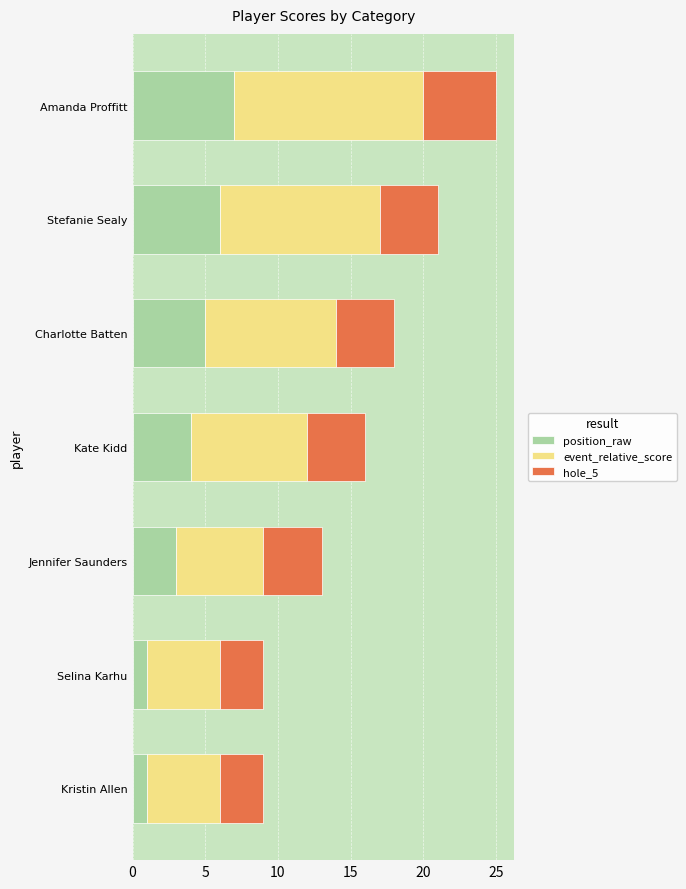

Read the position_raw value at Charlotte Batten.

5